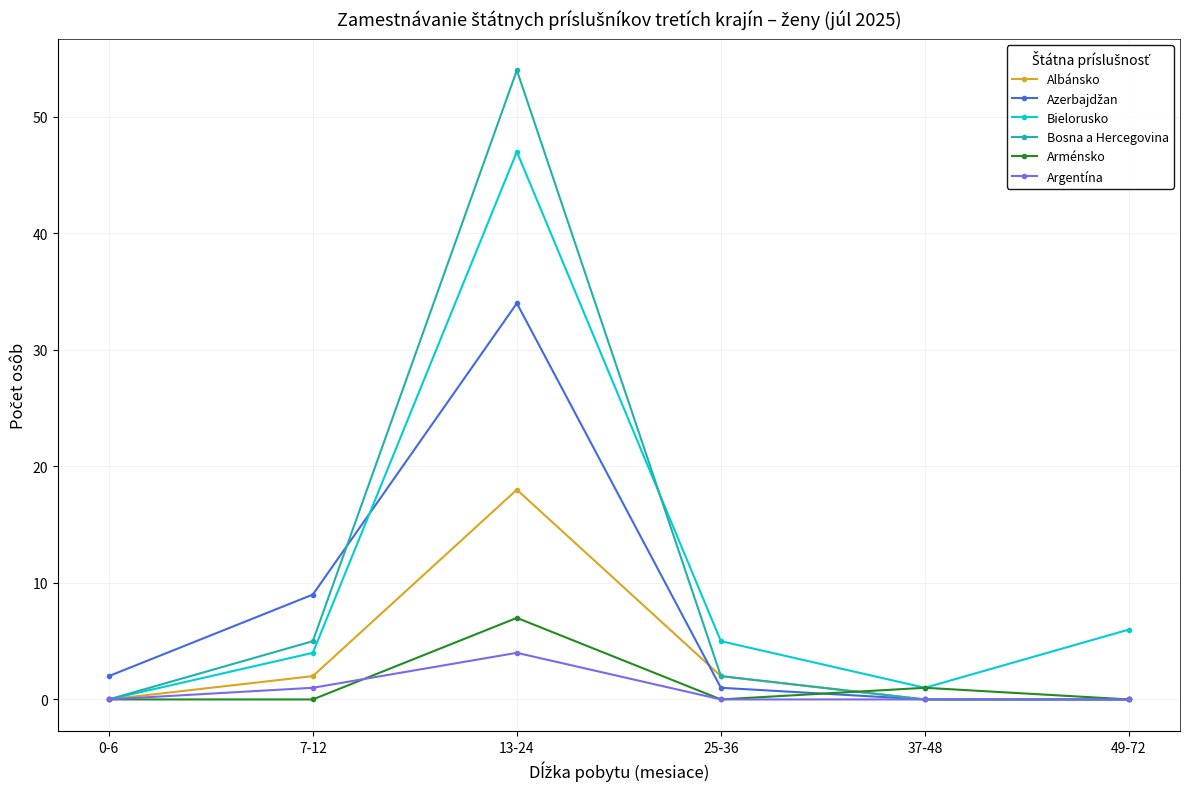

How many interior local peaks does the Albánsko series have?

1